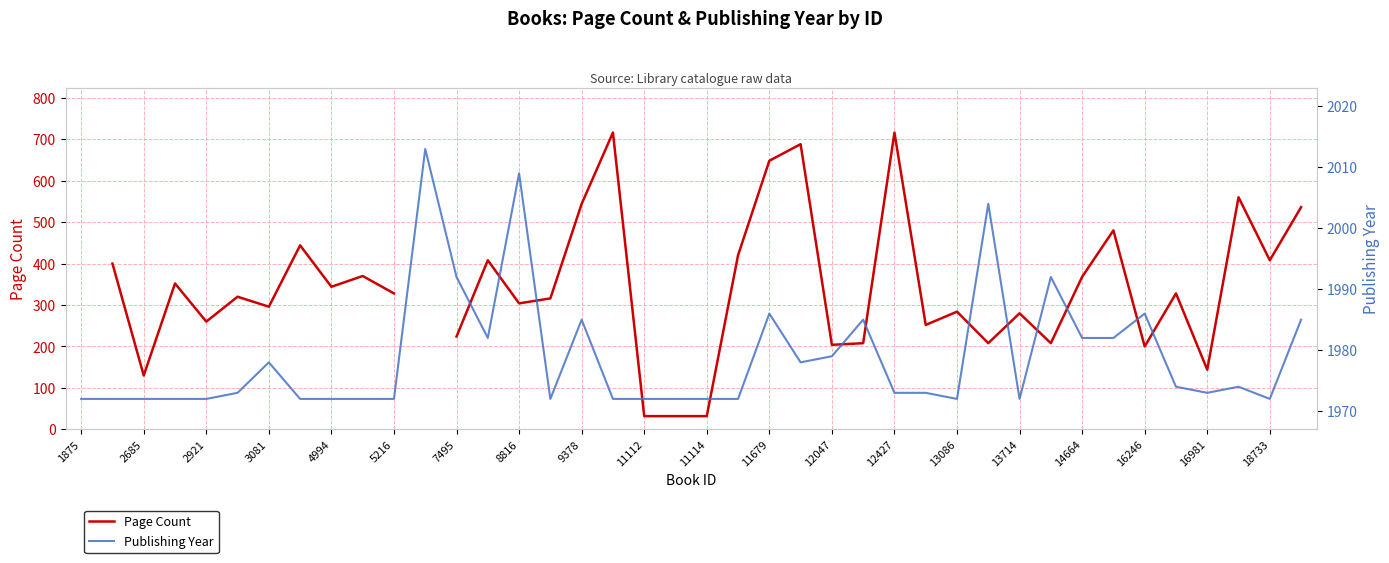

What position from the left is 11112?

19